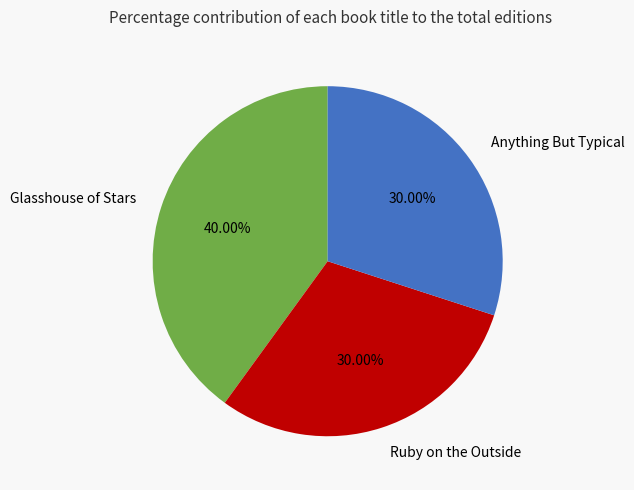

To the nearest percent, what is the average slice percentage?

33%